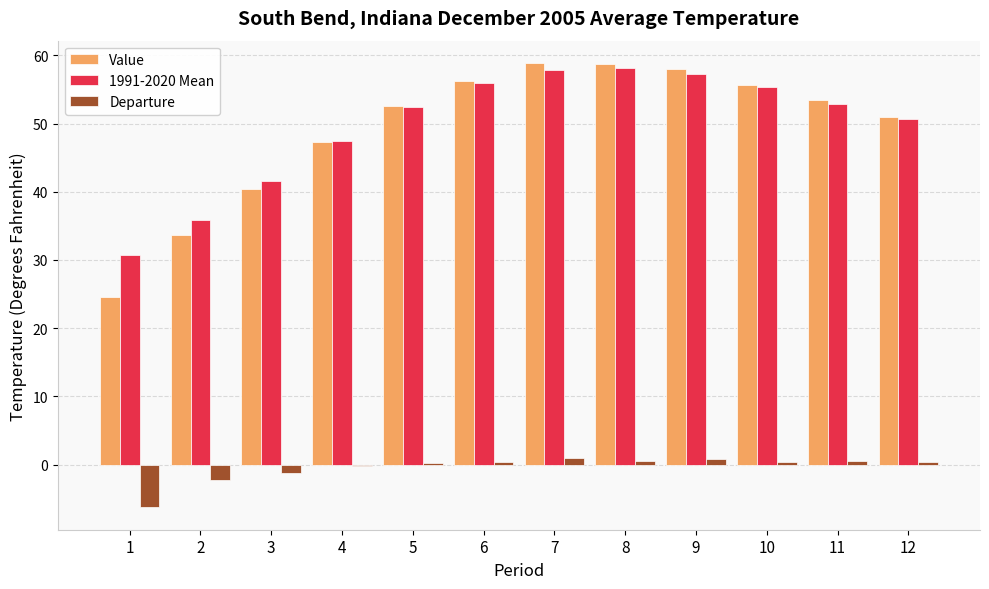

What are all the series names shown in the legend?

Value, 1991-2020 Mean, Departure